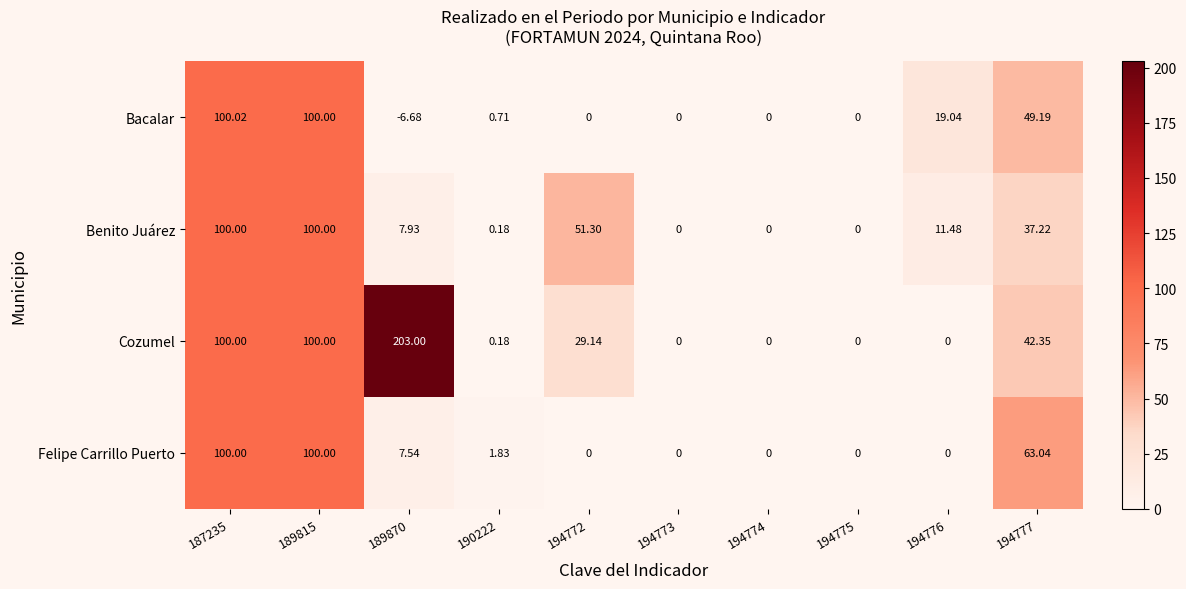

How many categories are shown in the chart?

10